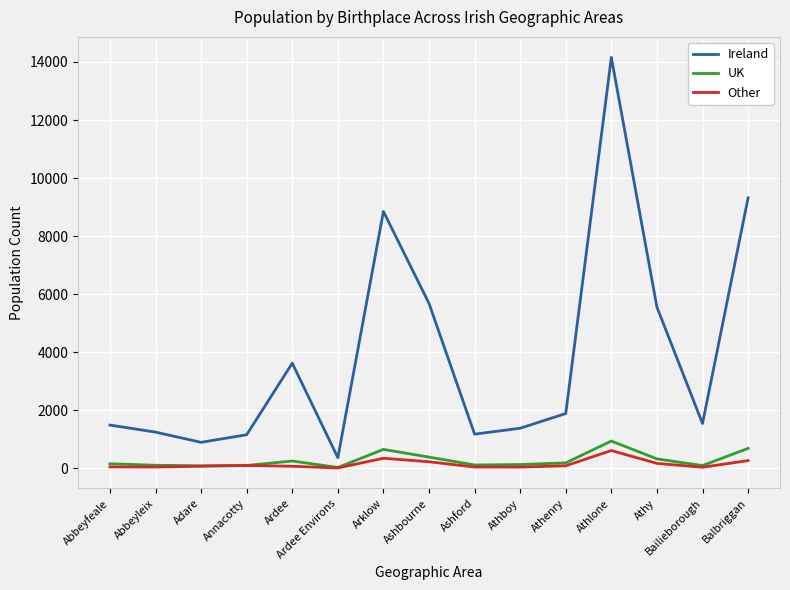

True or false: Other and Ireland intersect in this chart.

False